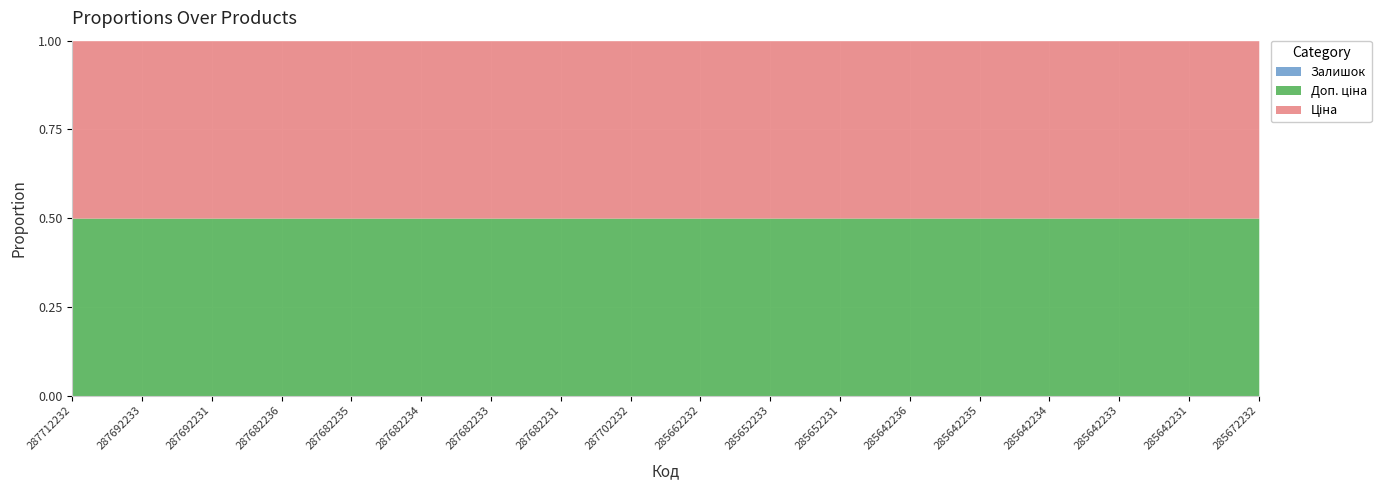

How many values in the Залишок series are below 9?

9